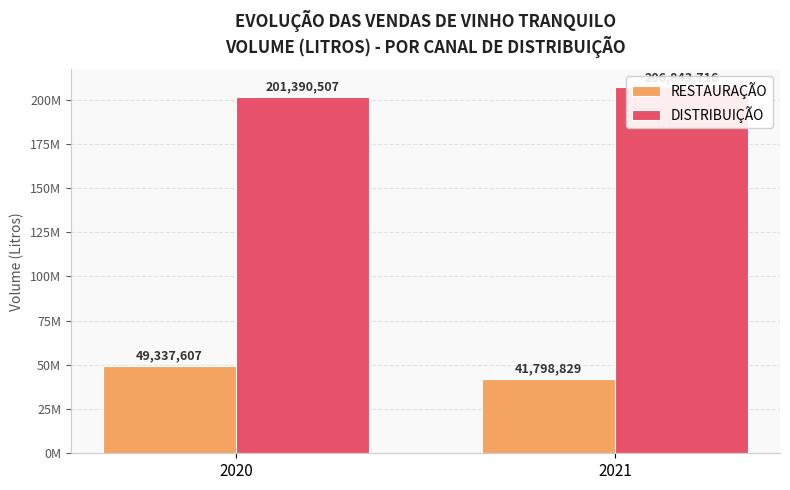

What is the value of the DISTRIBUIÇÃO bar at the 2nd from the left?

206843716